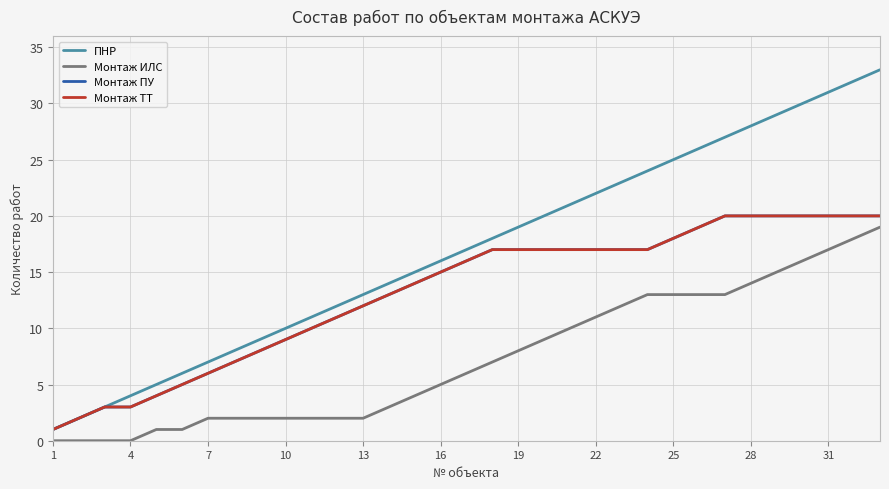

What is the average value of the Монтаж ТТ series?

13